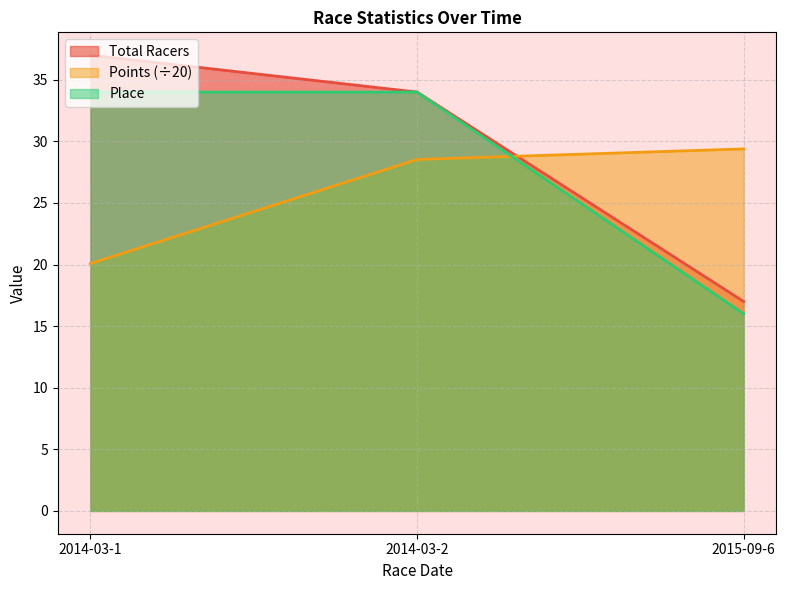

Which series has the widest spread of values?

Total Racers